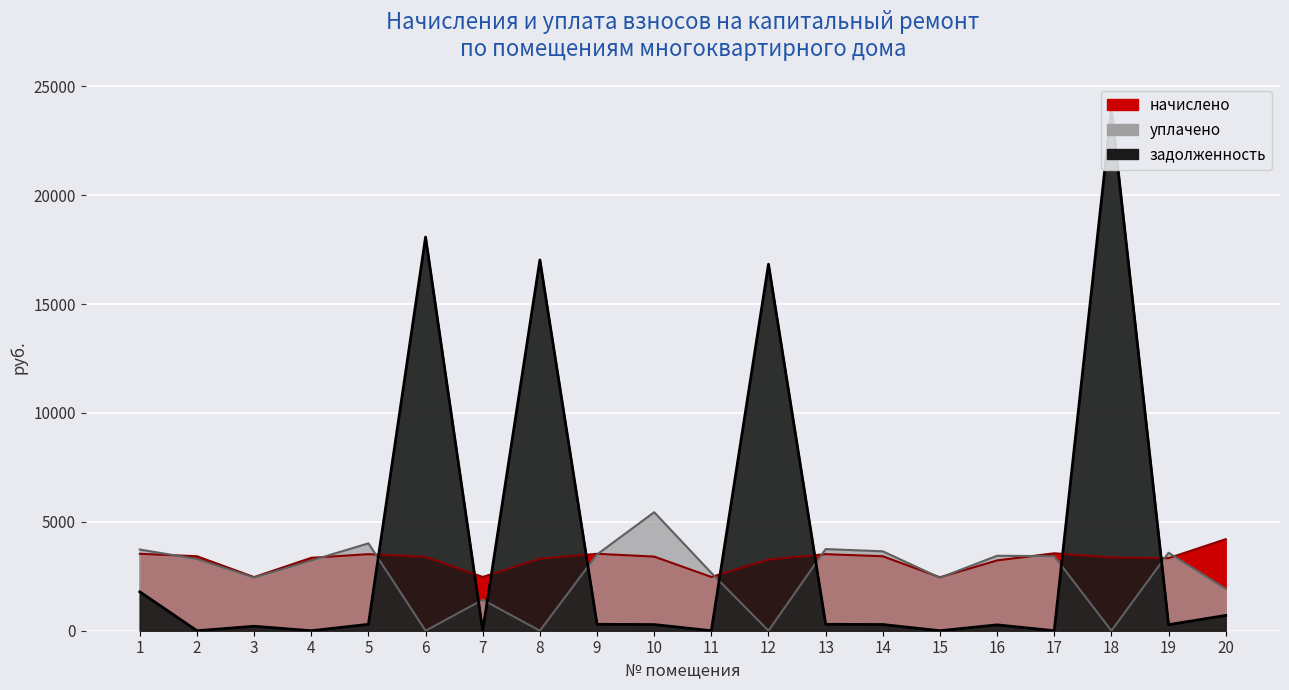

How many lines are shown in the chart?

3